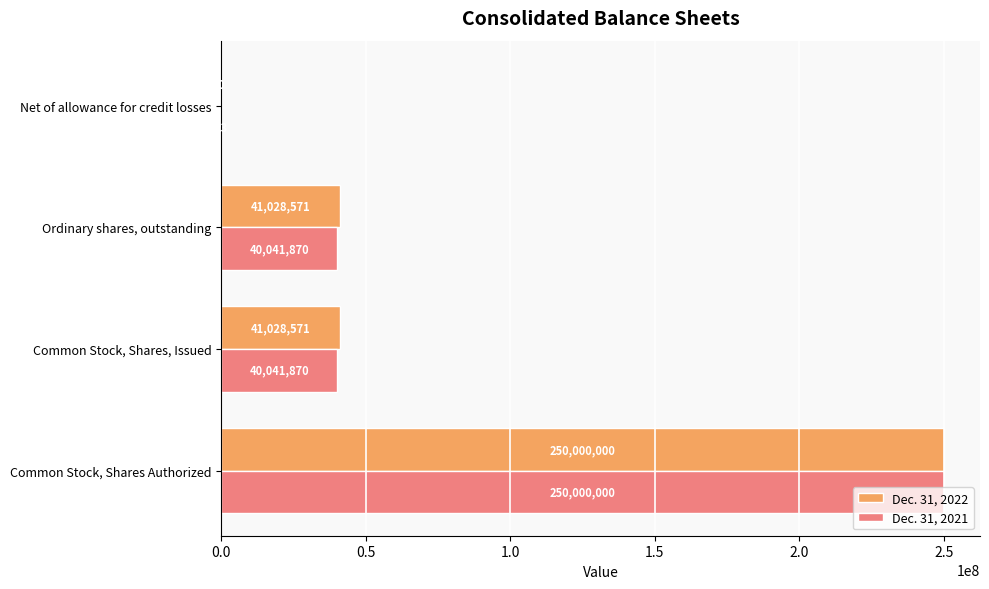

What are all the series names shown in the legend?

Dec. 31, 2022, Dec. 31, 2021